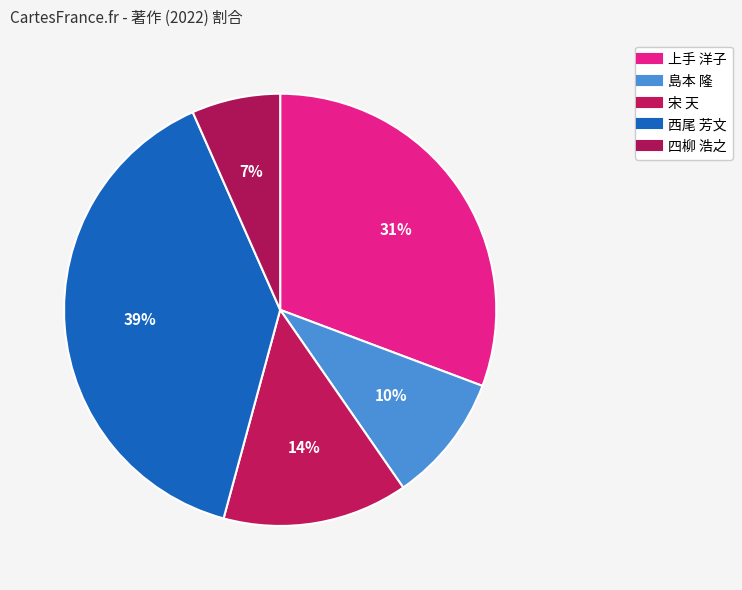

Count the number of slices in the pie.

5